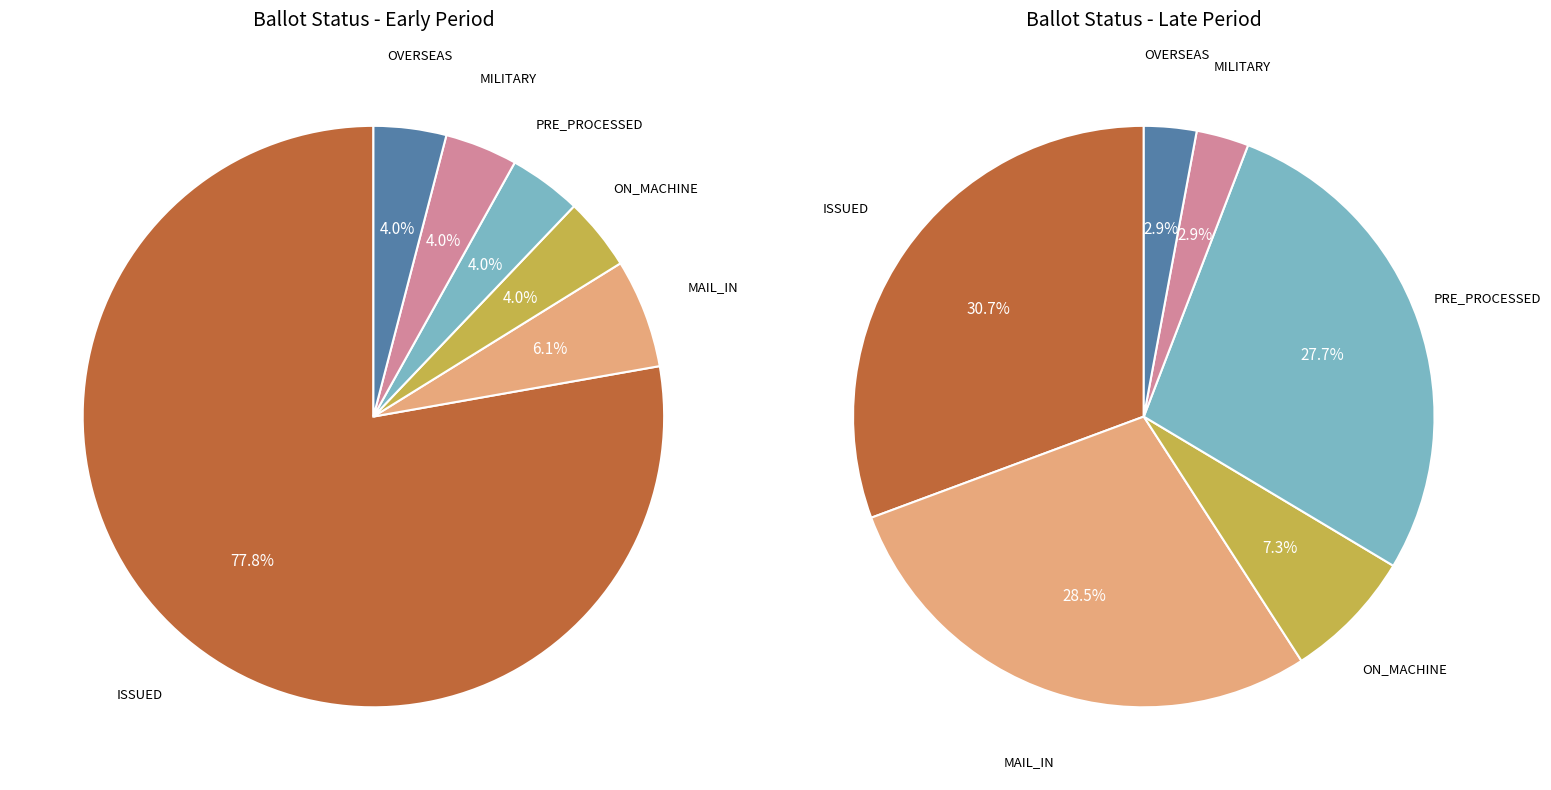

What is the smallest slice in the pie chart?

ON_MACHINE